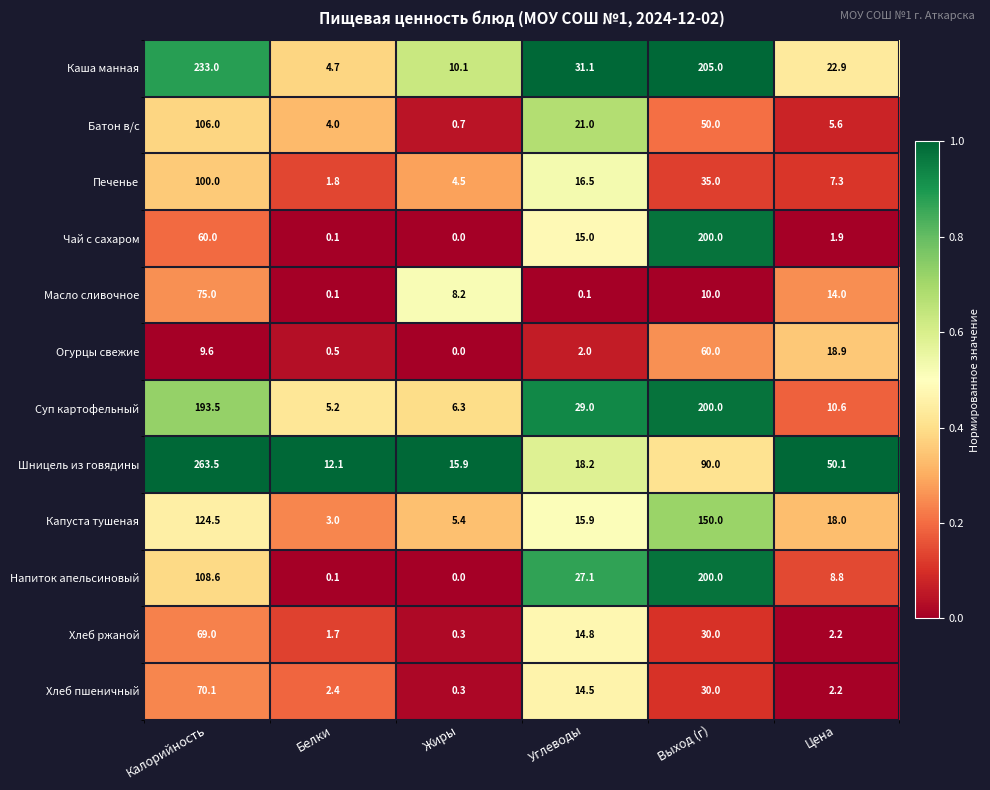

Which series has the largest total across all categories?

Каша манная